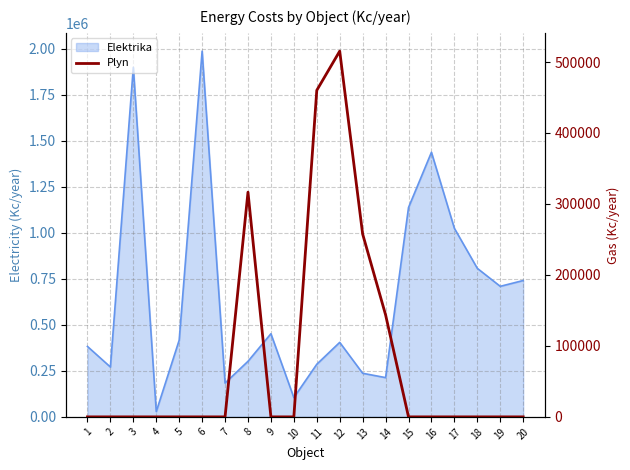

Reading left to right, transcribe all the data shown in this chart.

1=0	2=0	3=0	4=0	5=0	6=0	7=0	8=316607	9=0	10=0	11=460142	12=515323	13=257662	14=143804	15=0	16=0	17=0	18=0	19=0	20=0